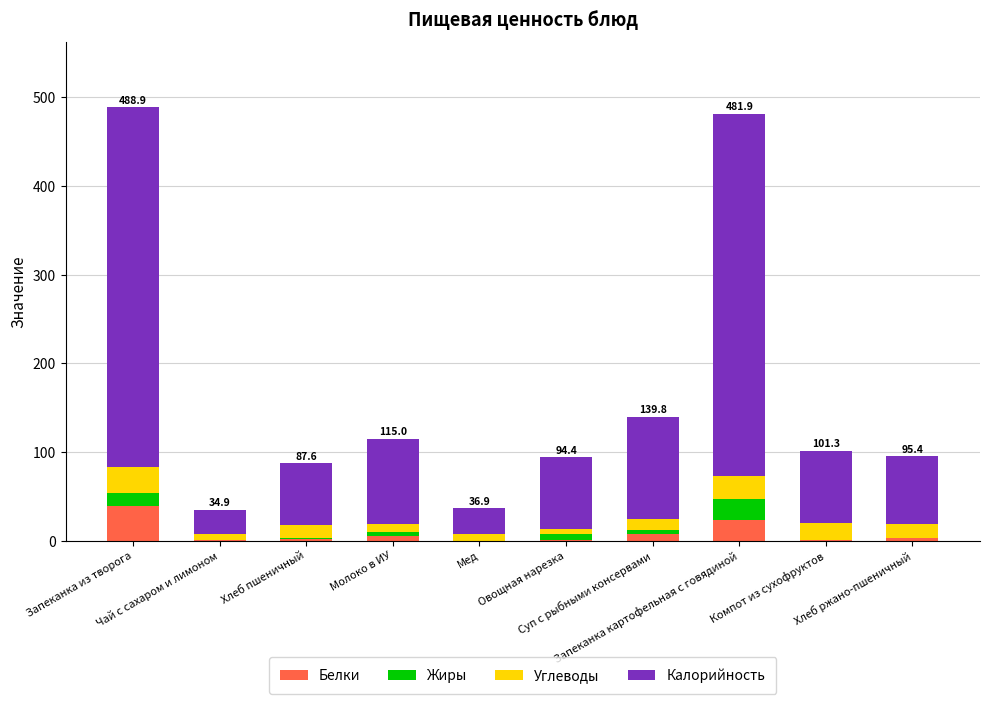

What is the maximum value for Белки?

39.3